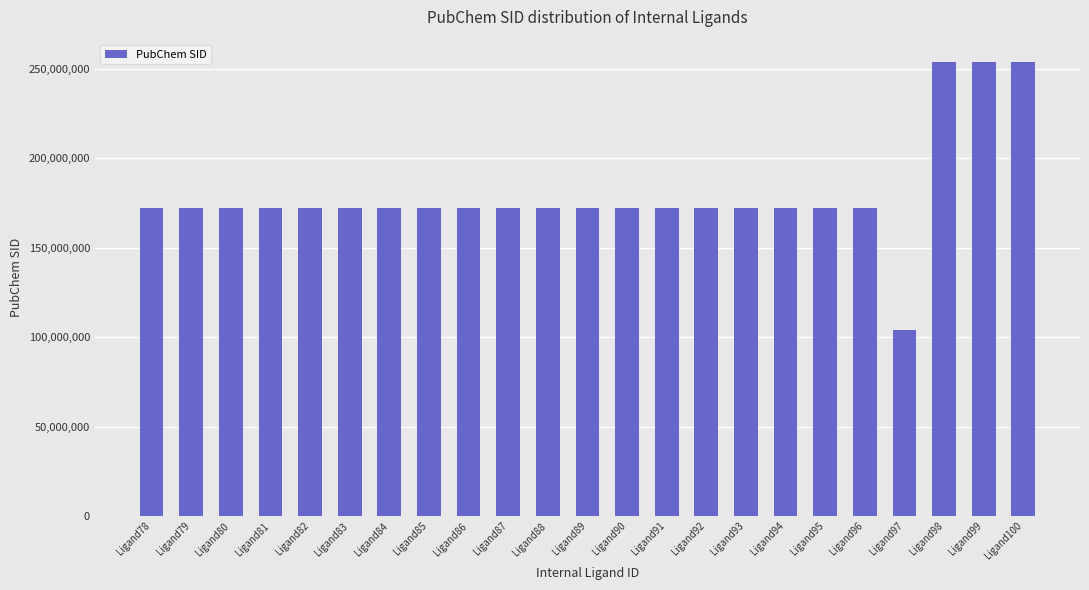

What is the smallest value displayed?

103921058